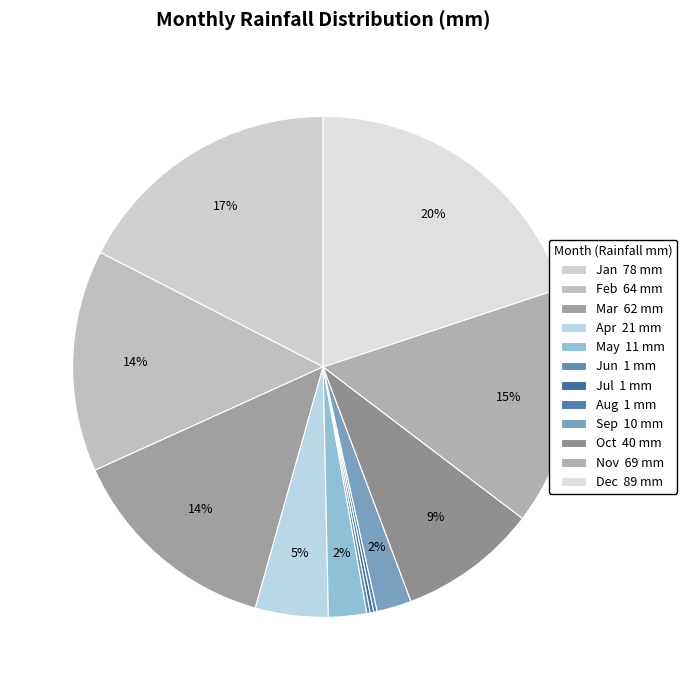

What is the change in value from Apr to Sep?

-11